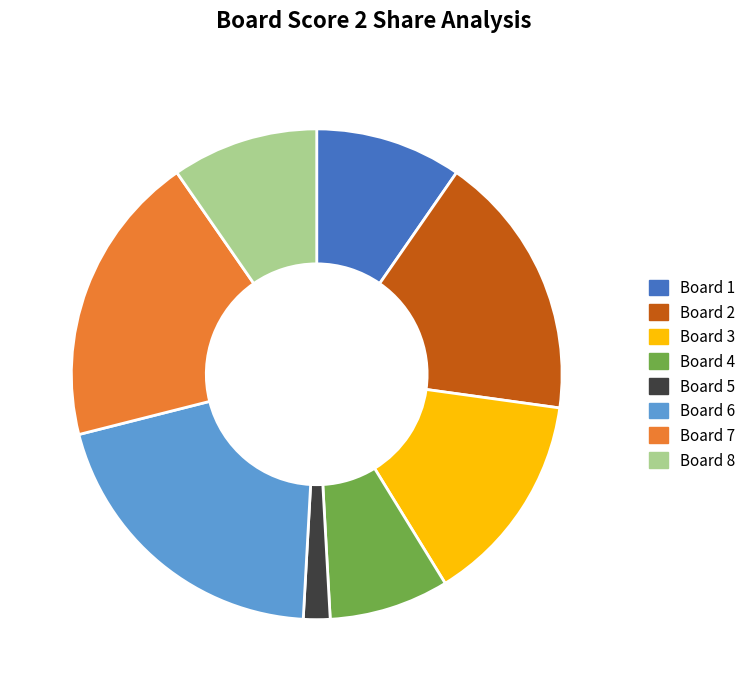

To the nearest percent, what is the combined percentage of Board 5 and Board 6?

22%